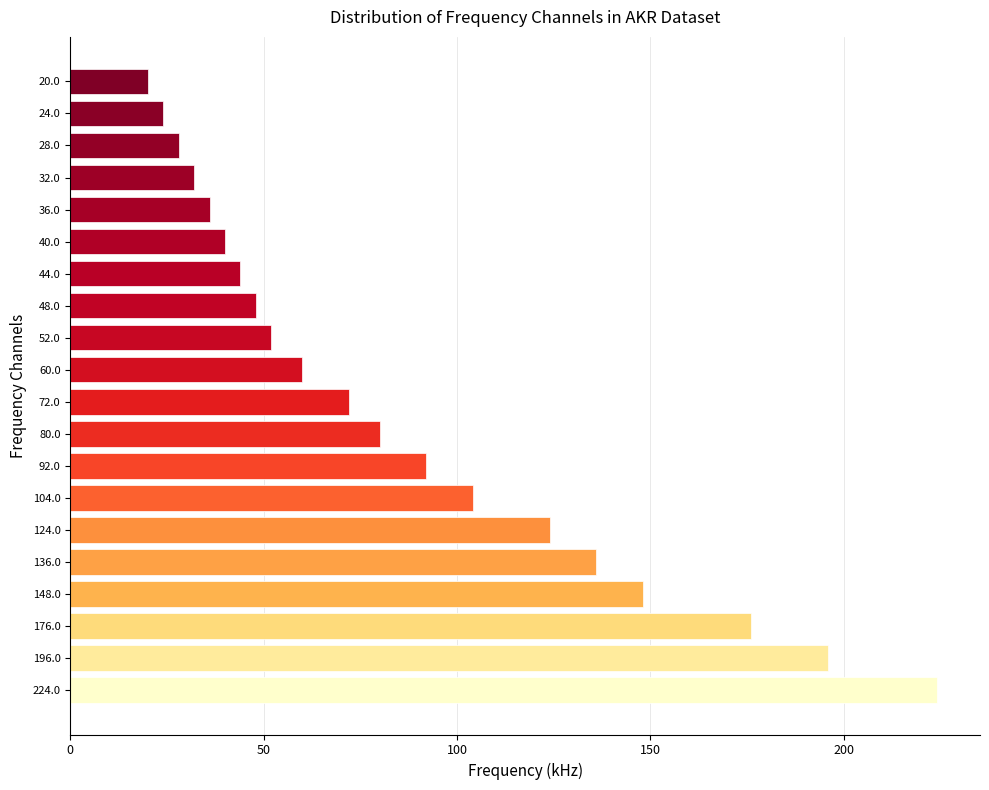

How many data points are less than 72?

10